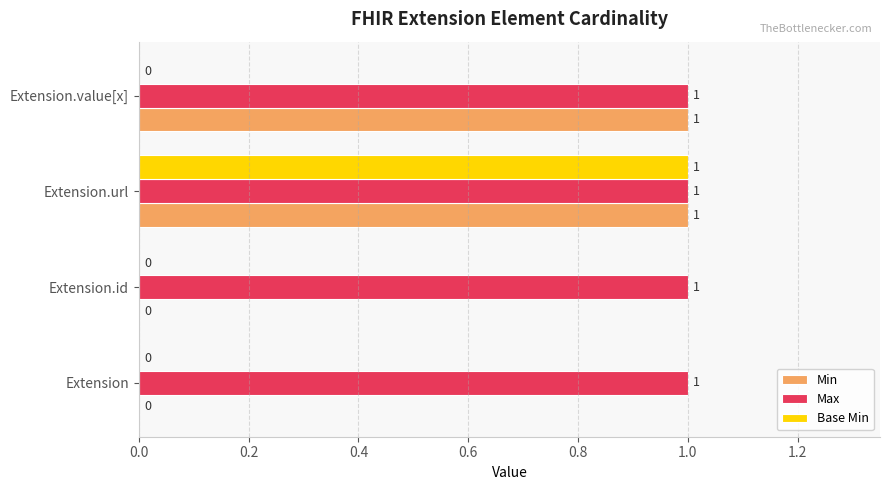

Count the Base Min values in the range 0 to 1.

4